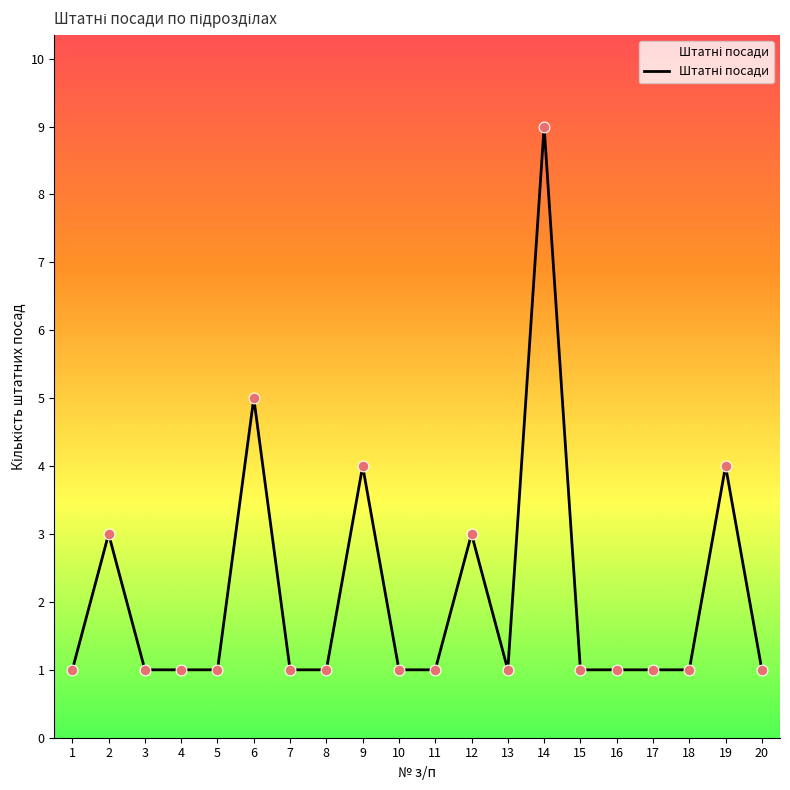

Approximately how many times larger is the value at 9 compared to 11?

4.0